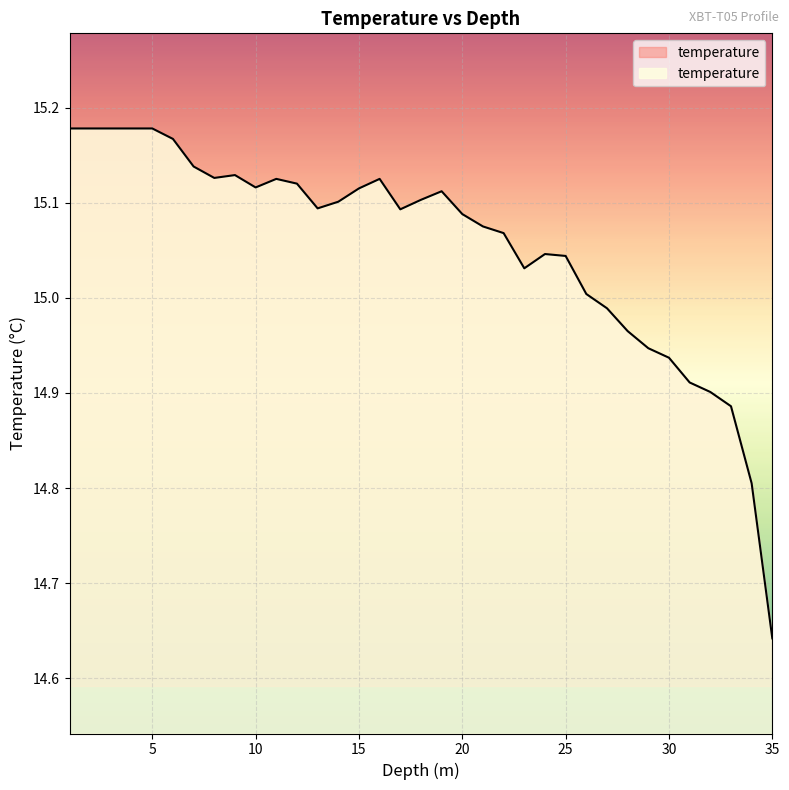

What is the difference between the maximum and minimum values?

0.5